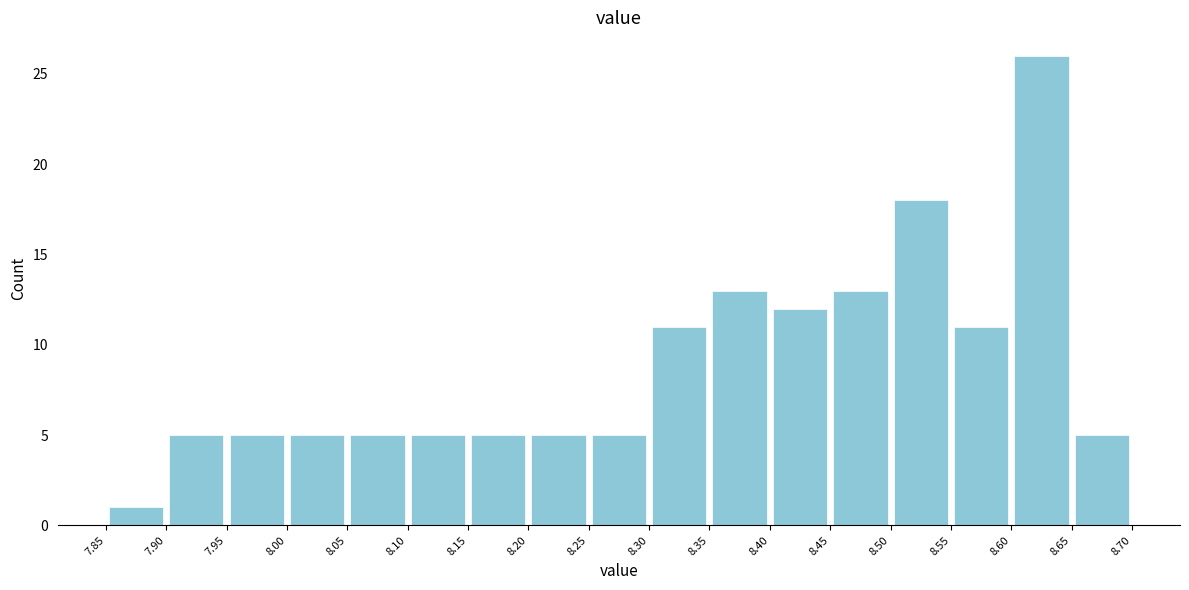

How tall is the bar that spans 8.55 to 8.60 on the x-axis? The values are not printed on the chart, so give them approximately, as read against the axis.

11